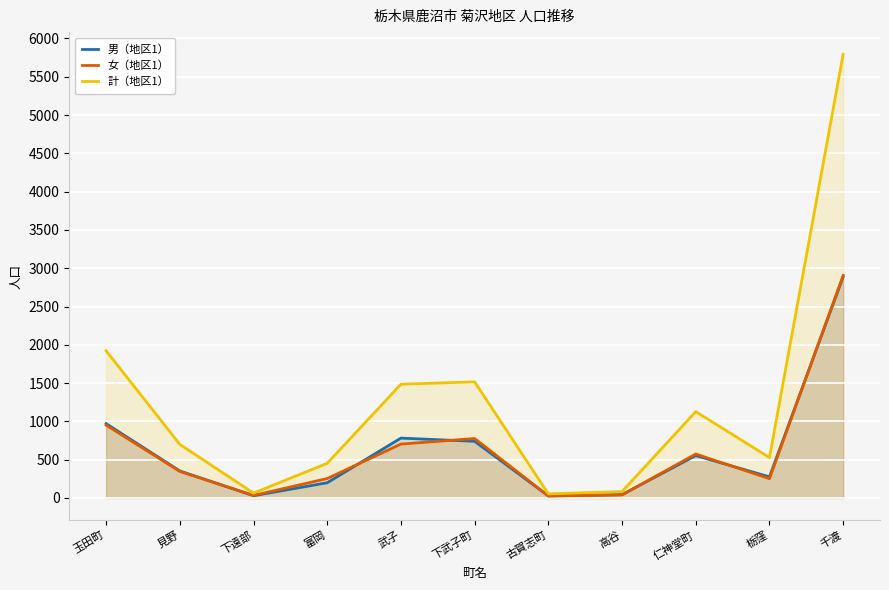

What is the sum of all 男（地区1） values?

6863